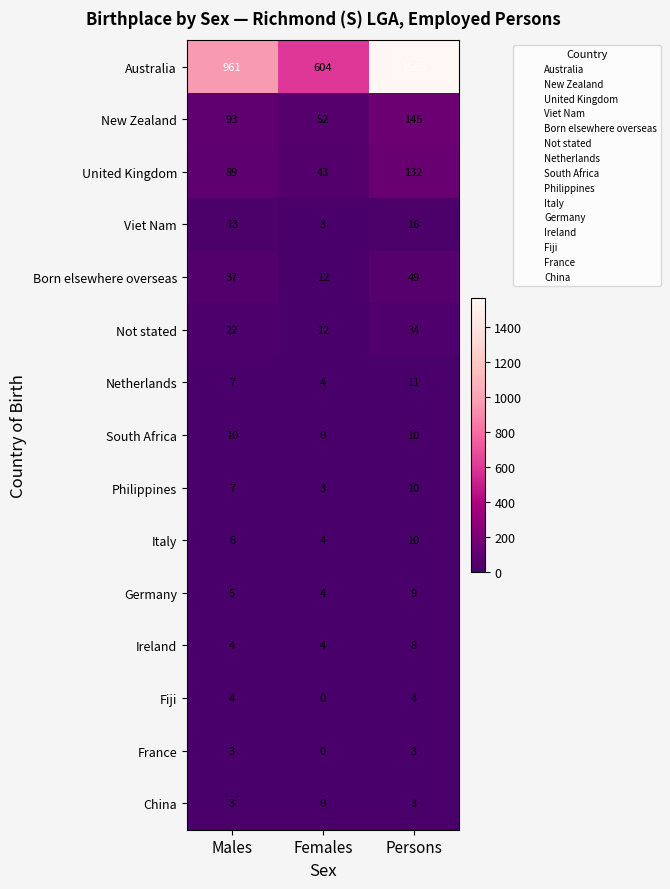

What value does the Ireland series have at Females?

4